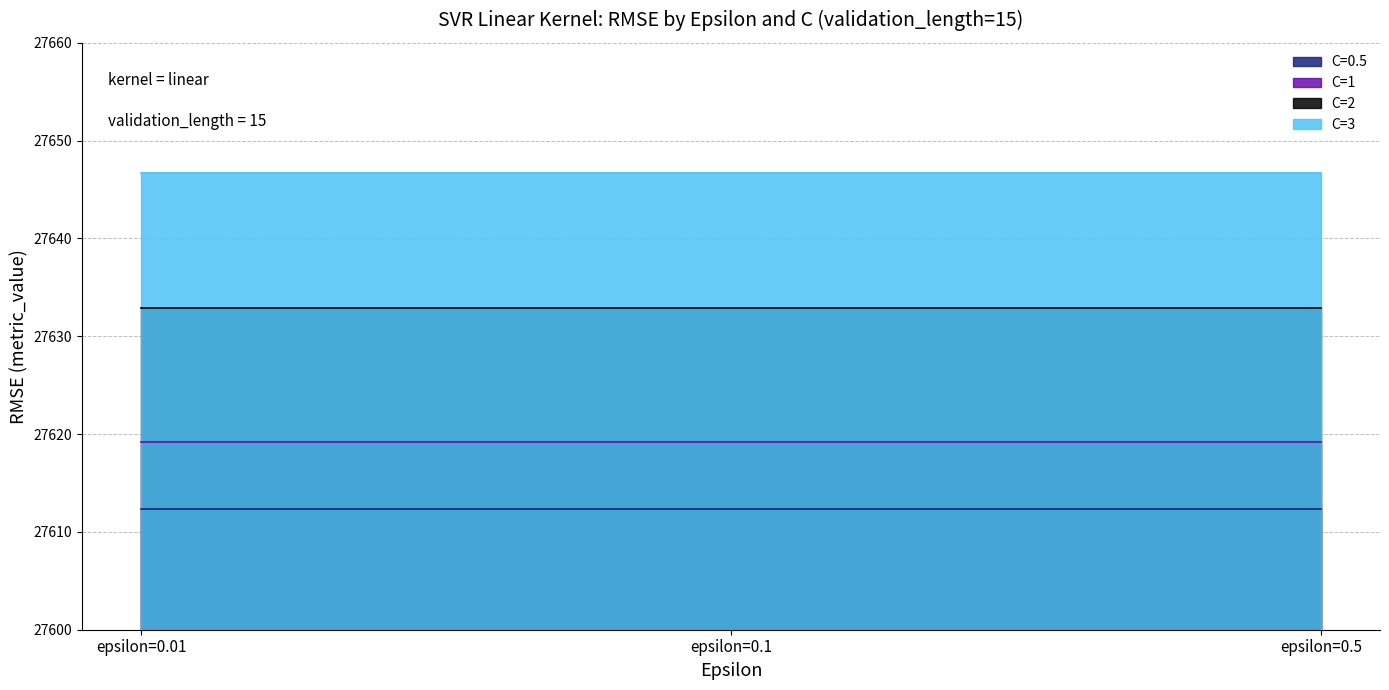

Which category has the lowest value in the C=2 series?

epsilon=0.01